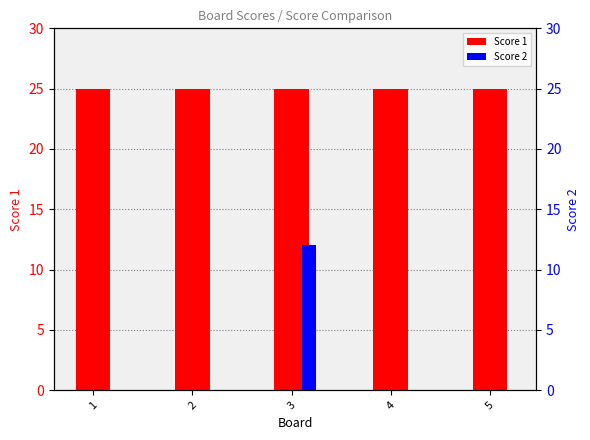

Reading left to right, what are all the values shown in this chart?

Score 1: 25	25	25	25	25
Score 2: 0	0	12	0	0